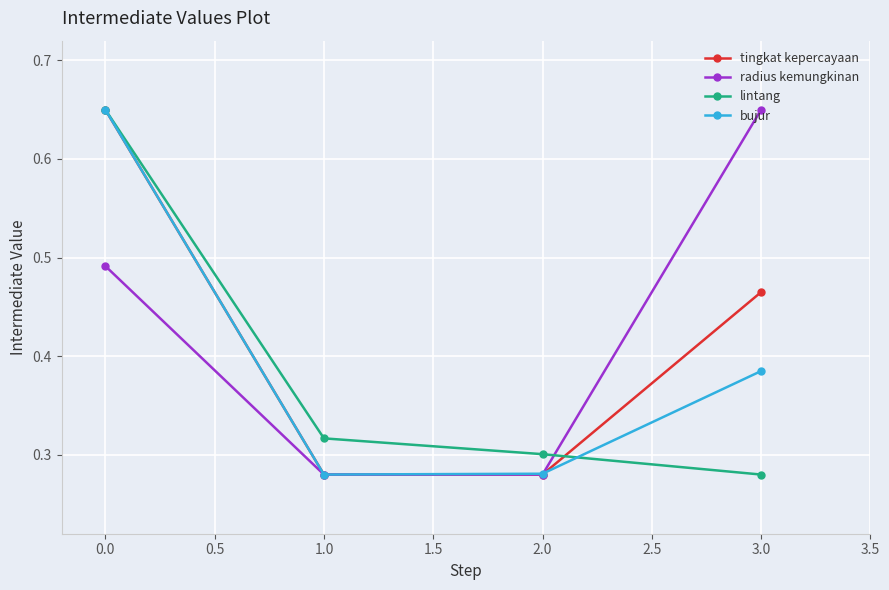

True or false: lintang and radius kemungkinan intersect in this chart.

True